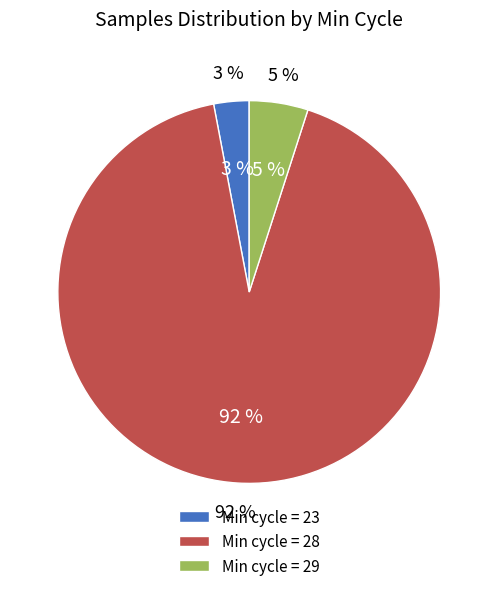

True or false: 28 accounts for 21% of the total.

False